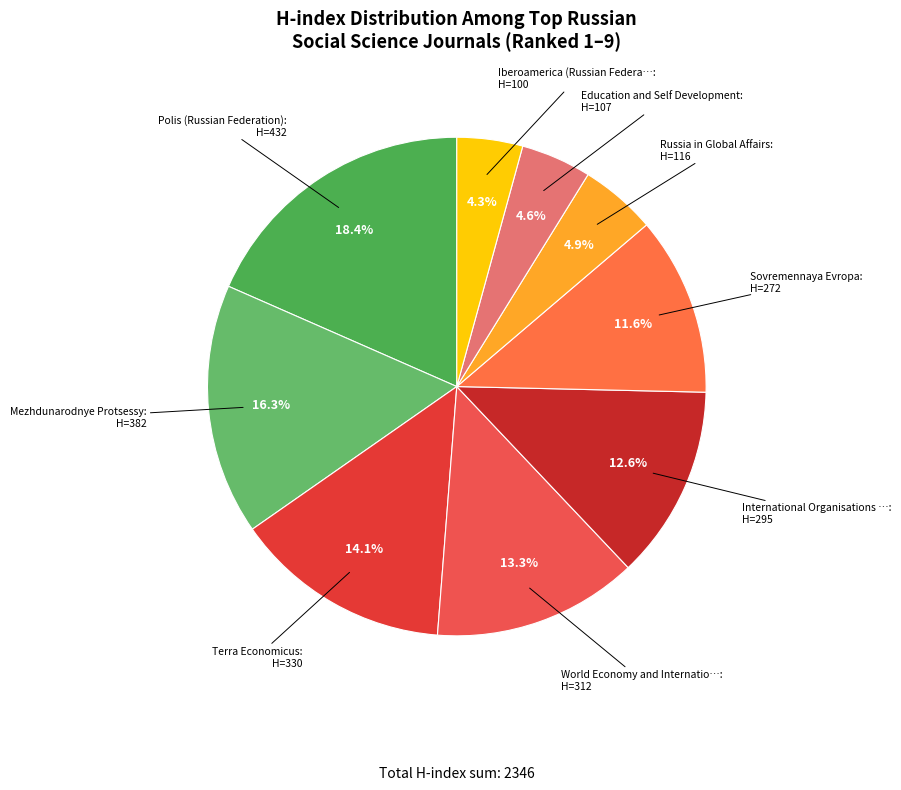

Does any single category account for the majority?

No